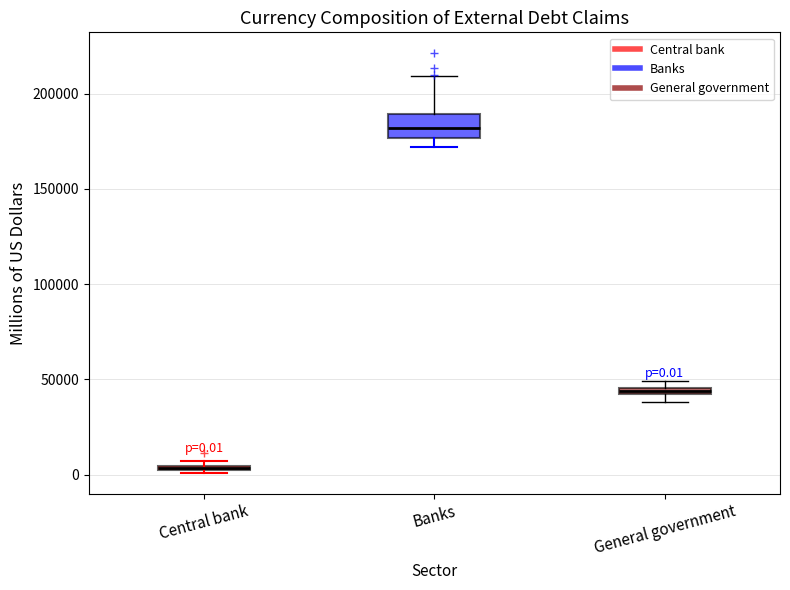

Comparing the boxes themselves (not the whiskers), which one is the tallest?

Banks